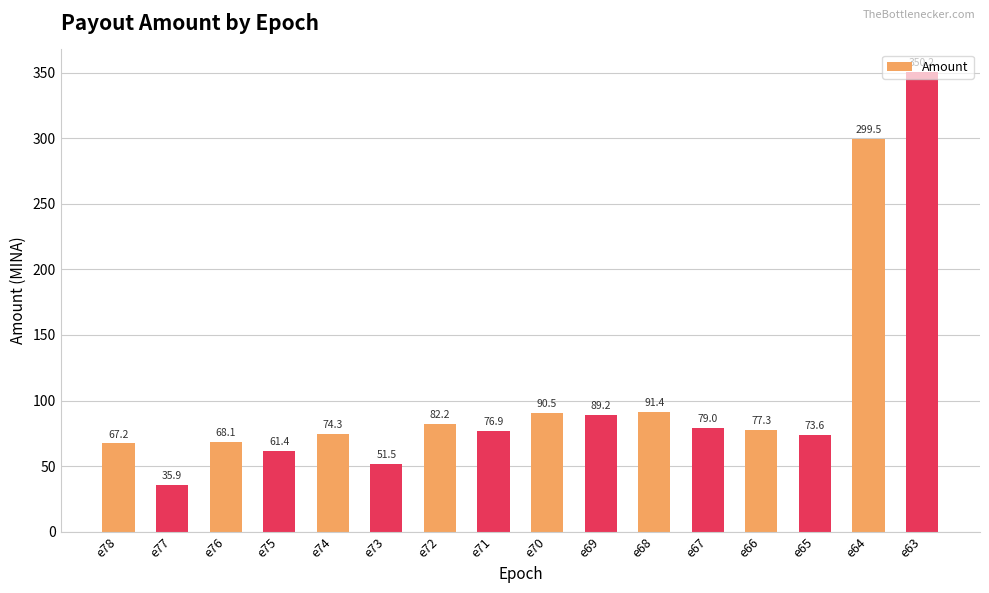

At which label is the value closest to 193?

e68